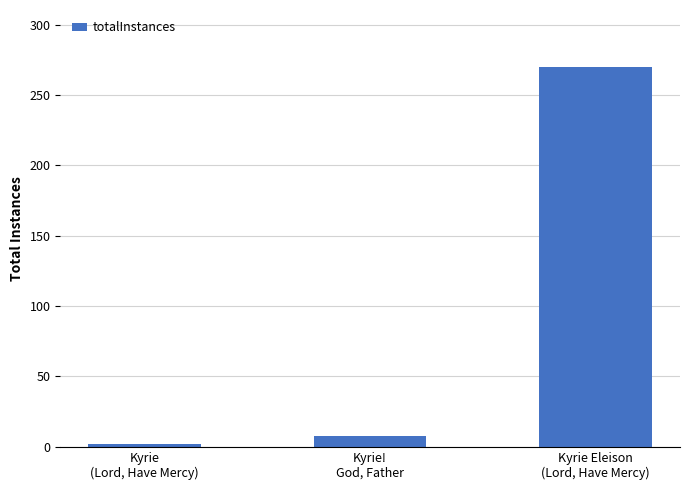

What is the change in value from Kyrie
(Lord, Have Mercy) to Kyrie Eleison
(Lord, Have Mercy)?

+268